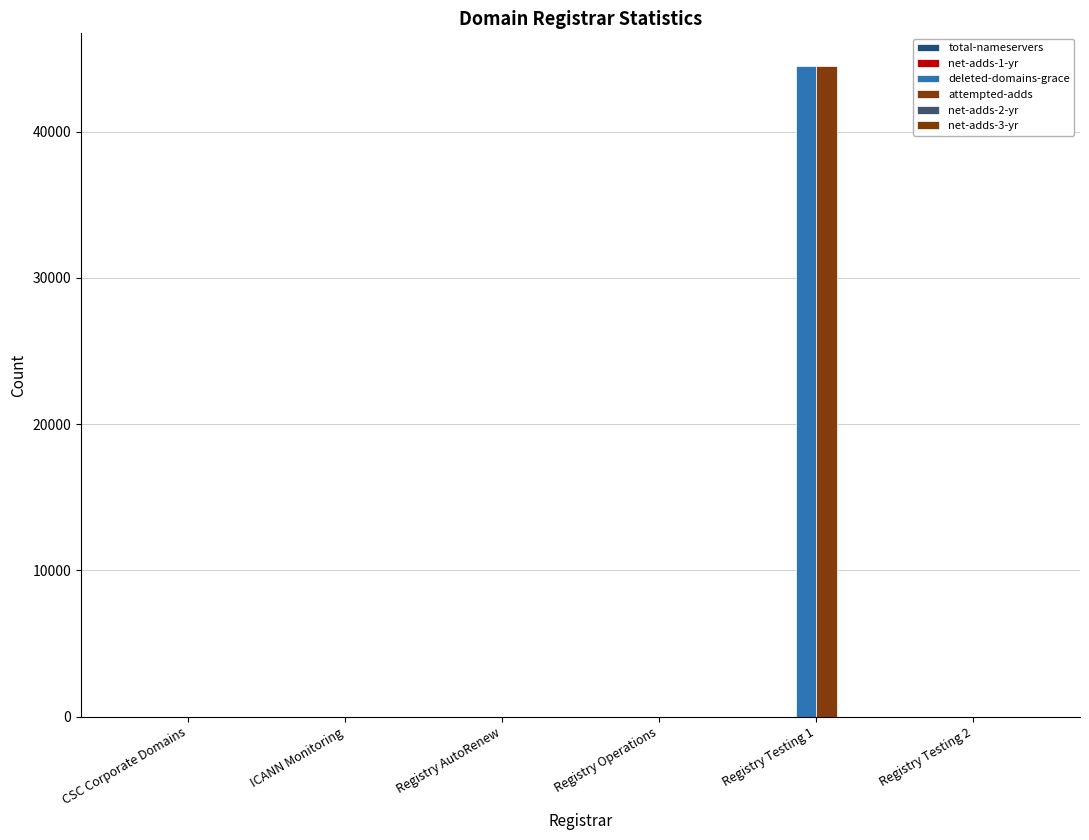

List the series in order of their peak value, highest first.

attempted-adds, deleted-domains-grace, total-nameservers, net-adds-1-yr, net-adds-2-yr, net-adds-3-yr